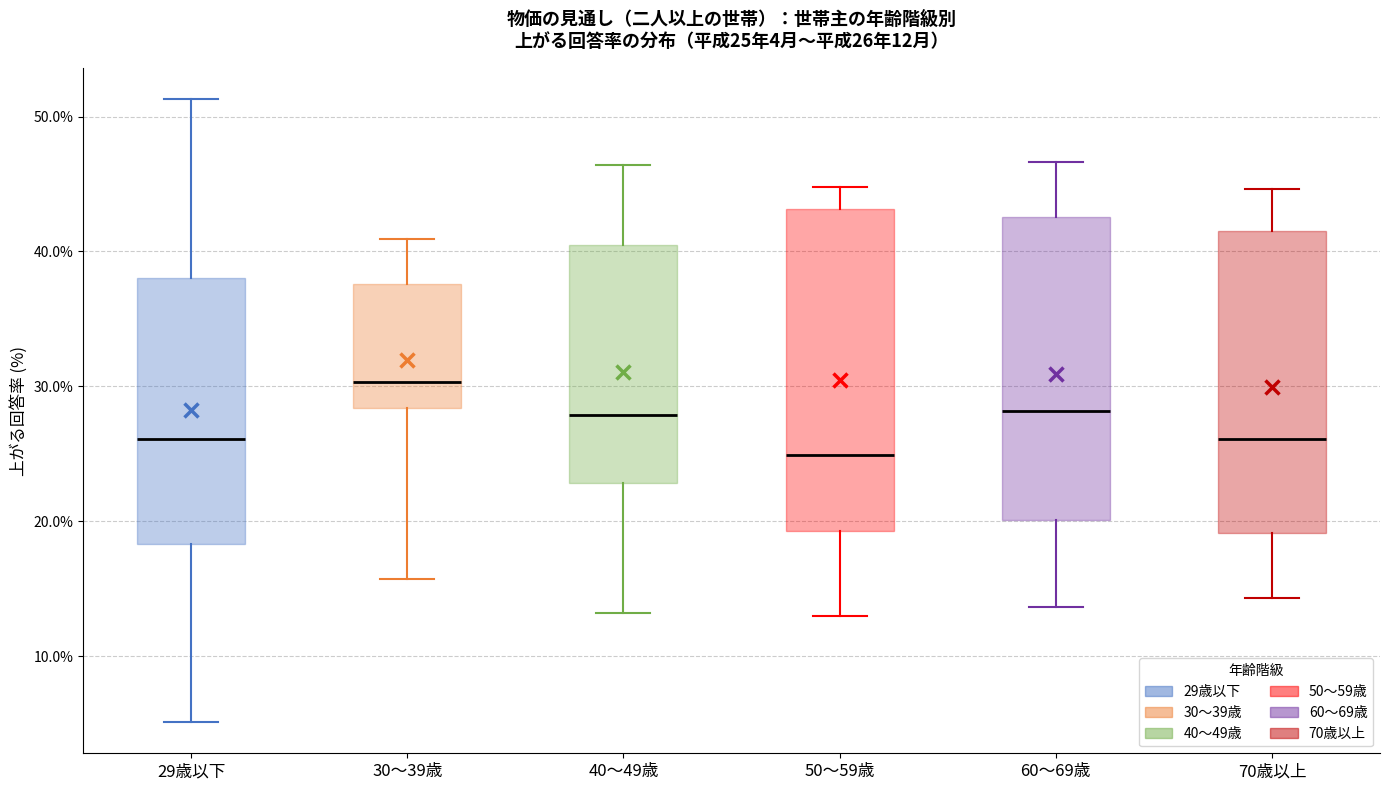

Comparing the boxes themselves (not the whiskers), which one is the tallest?

50～59歳